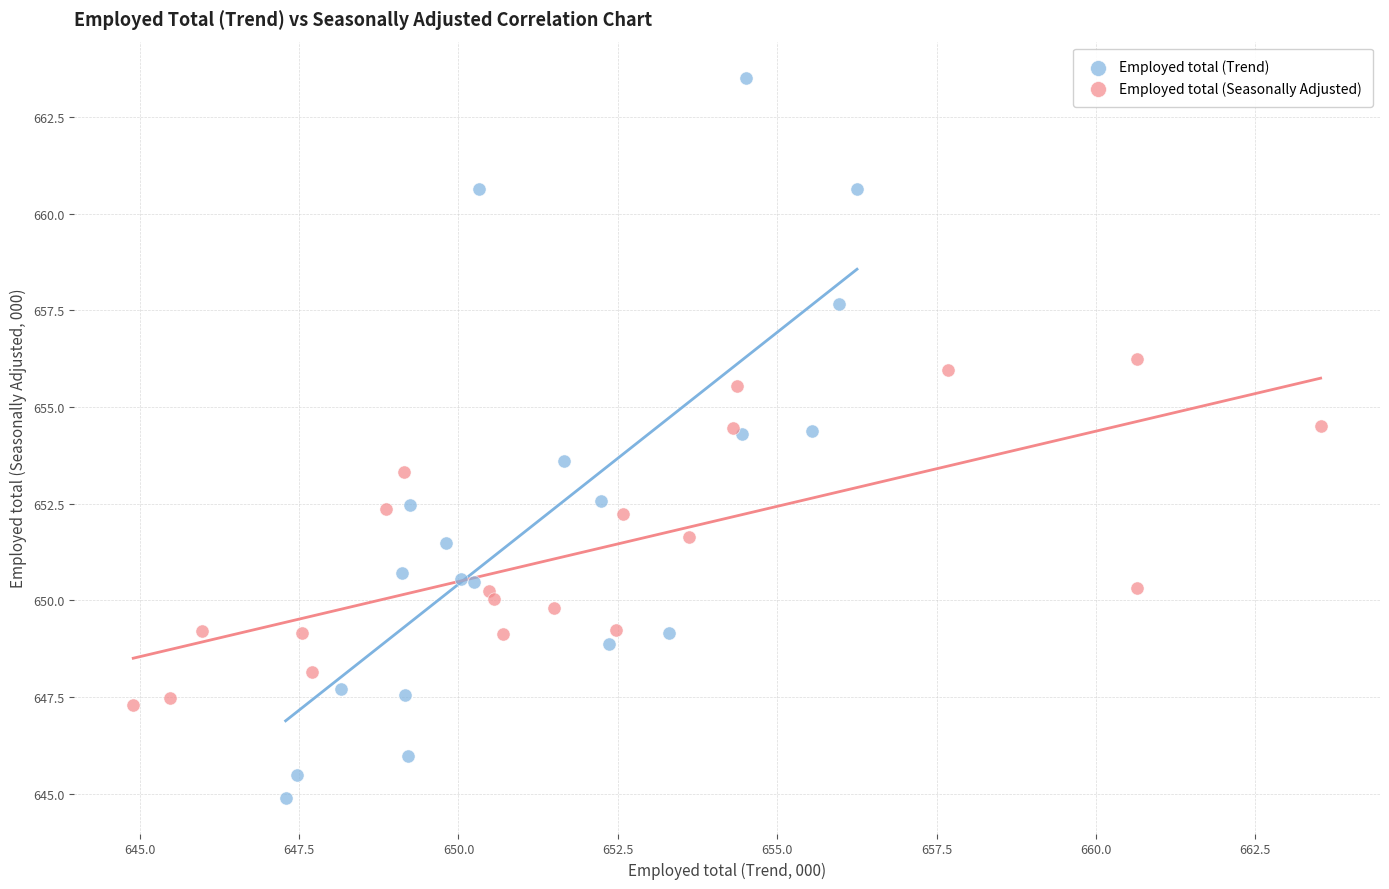

Which series contains the lowest Y value?

Employed total (Trend)